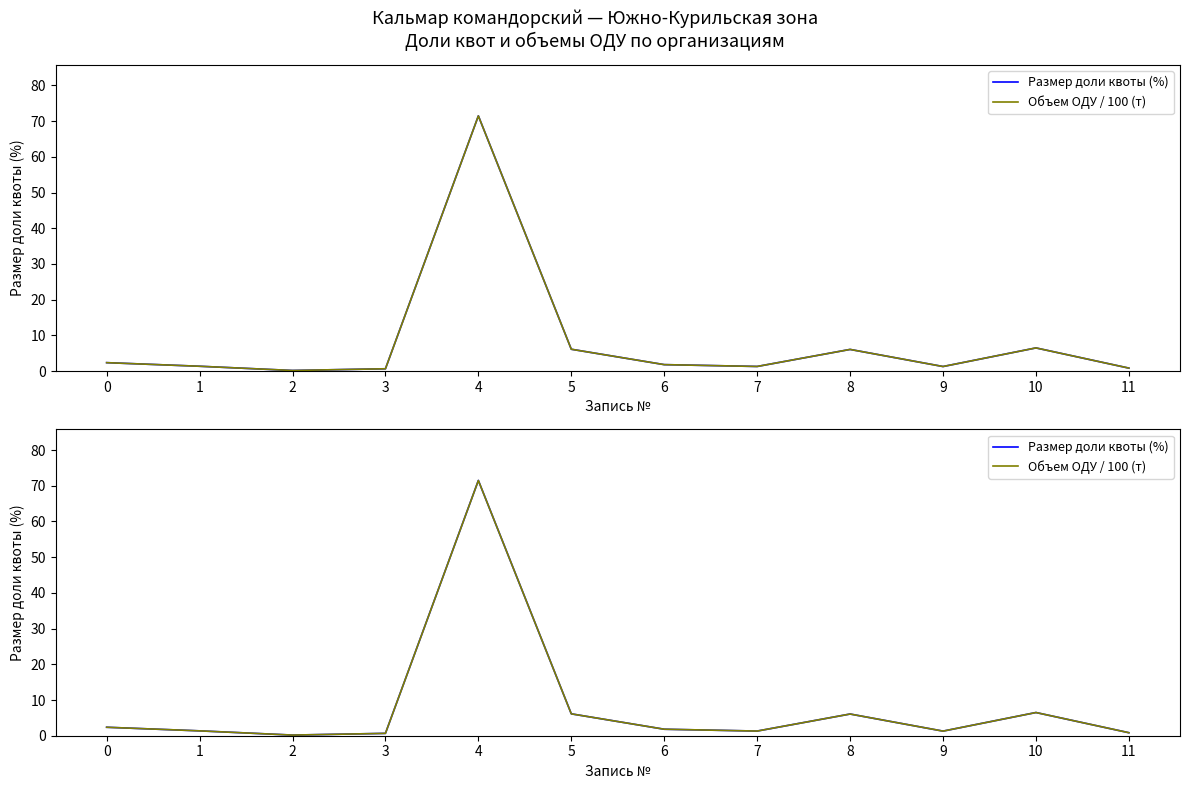

Rank the series by their maximum value, from highest to lowest.

Размер доли квоты (%), Объем ОДУ / 100 (т)